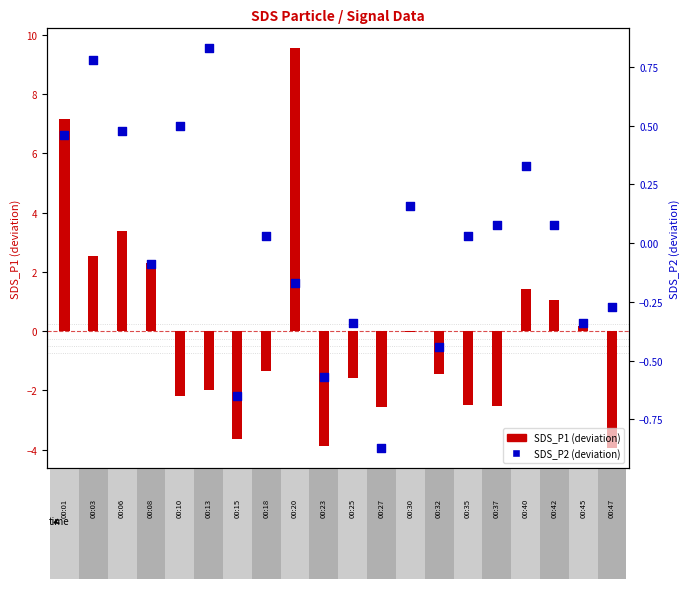

Is the value of SDS_P2 at 18 greater than the value of SDS_P1 at 5.0?

No